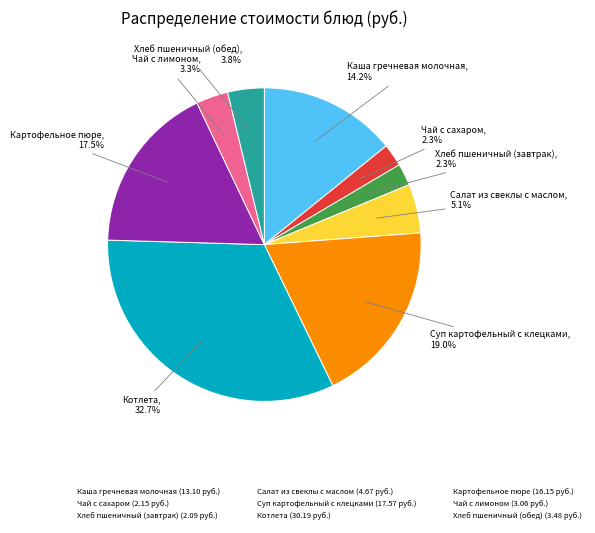

Does Салат из свеклы с маслом account for over 50% of the chart?

No